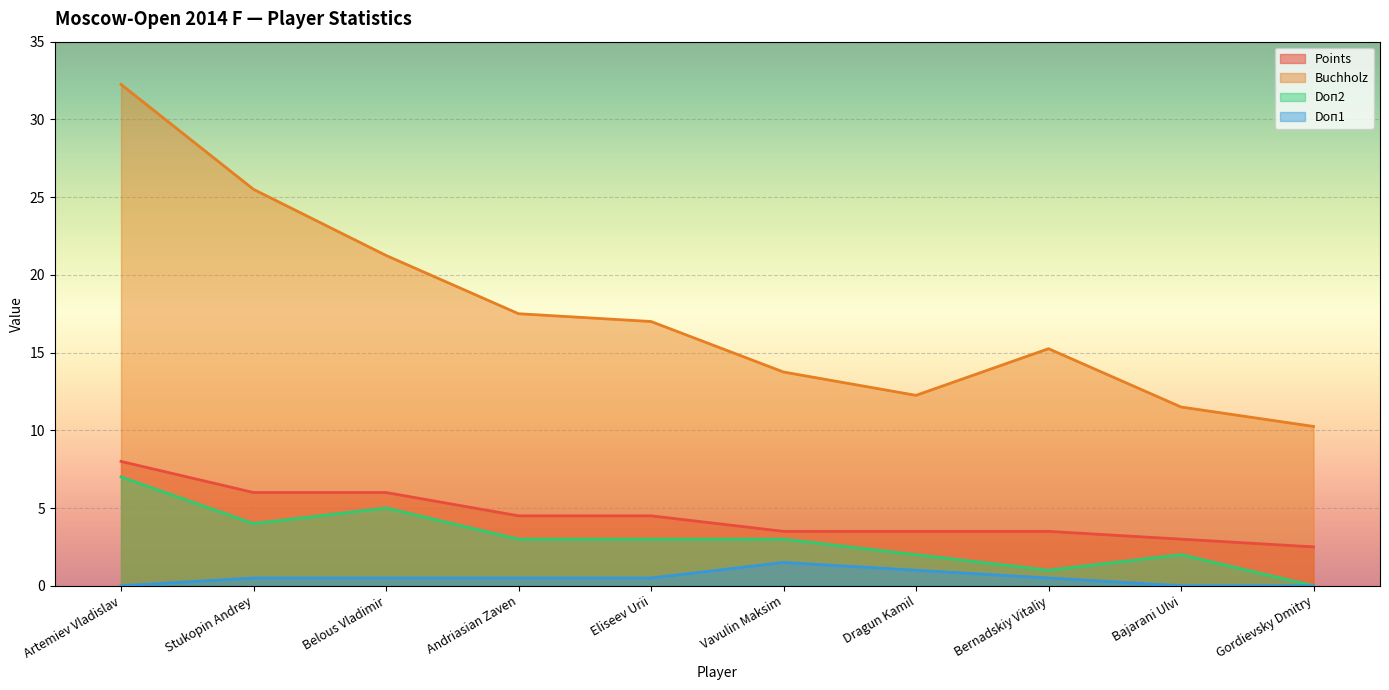

Where is Buchholz nearest to the value 21?

Belous Vladimir